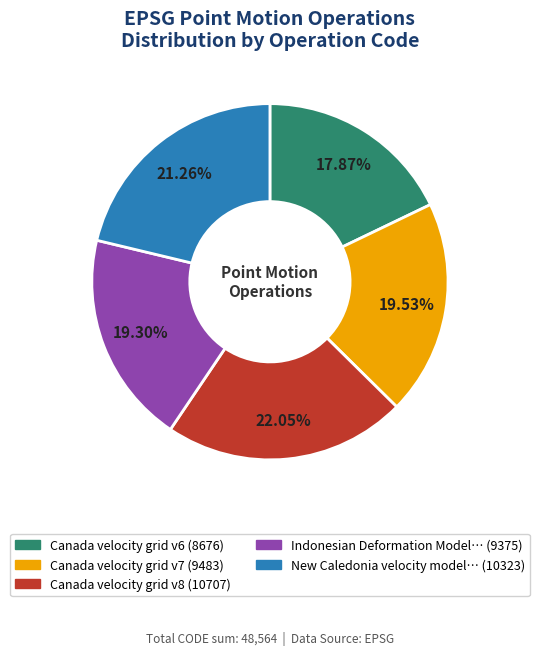

Does any single category account for the majority?

No